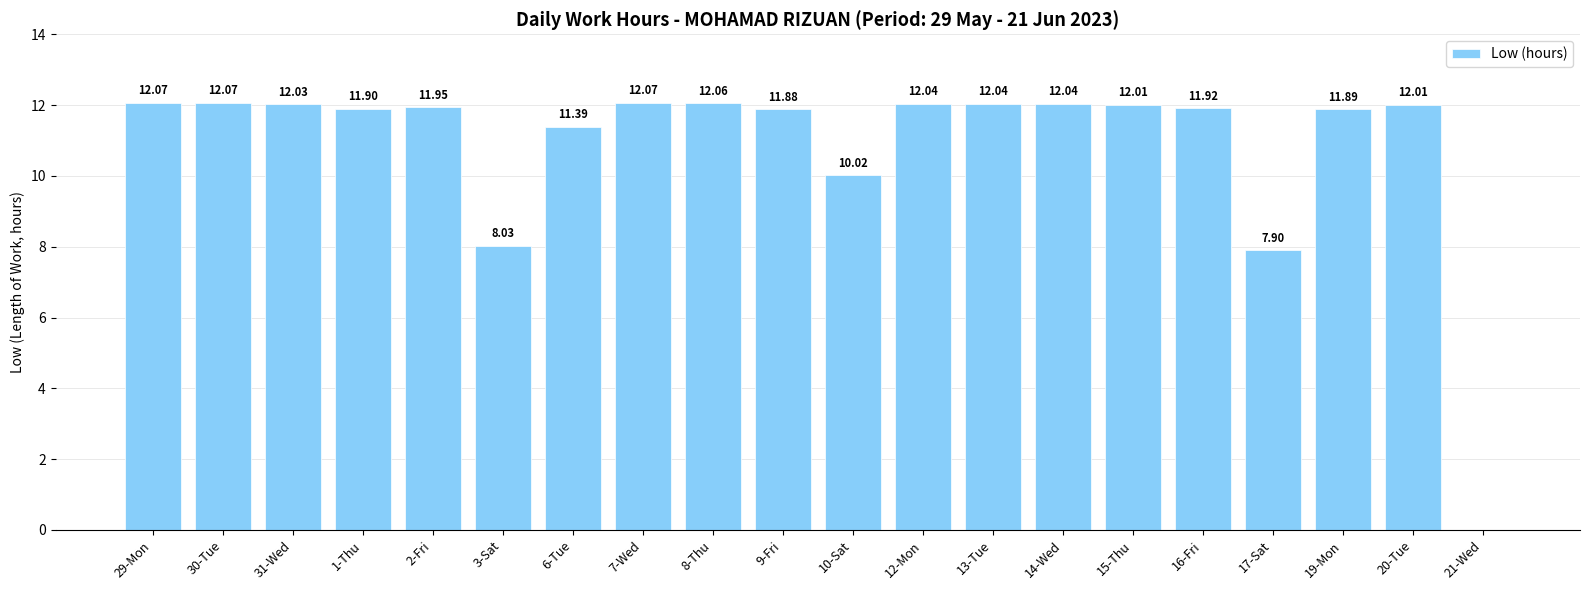

What is the average value?

10.9